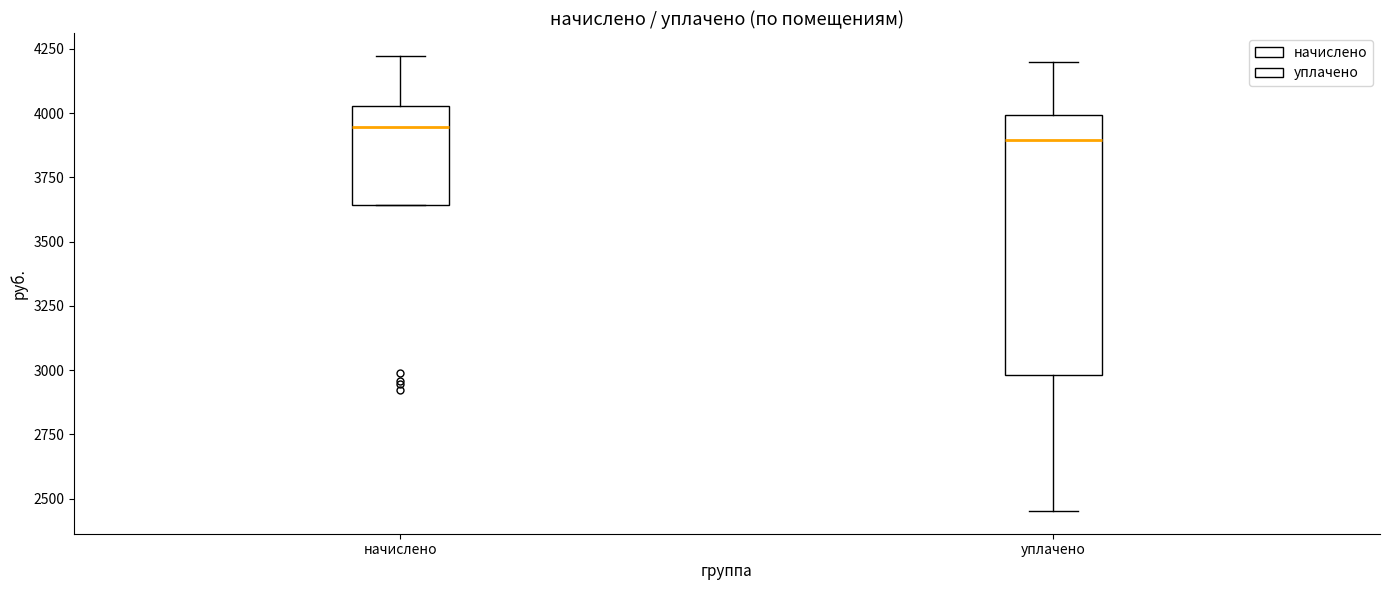

Where does the upper whisker of the box for уплачено end on the y-axis? The values are not printed on the chart, so give them approximately, as read against the axis.

4200